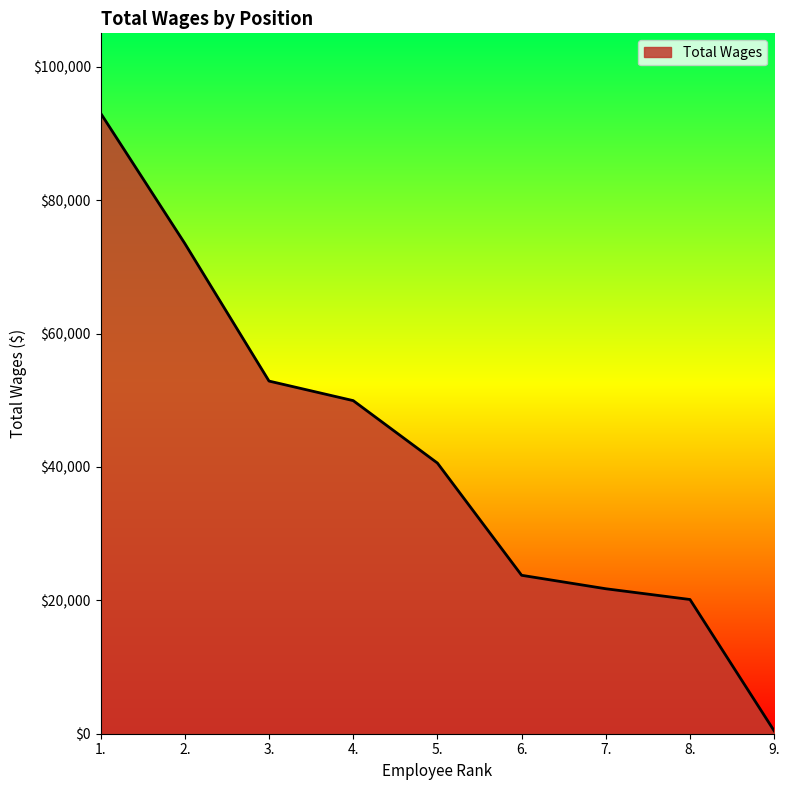

Approximately how many times larger is the value at 3. compared to 6.?

2.2